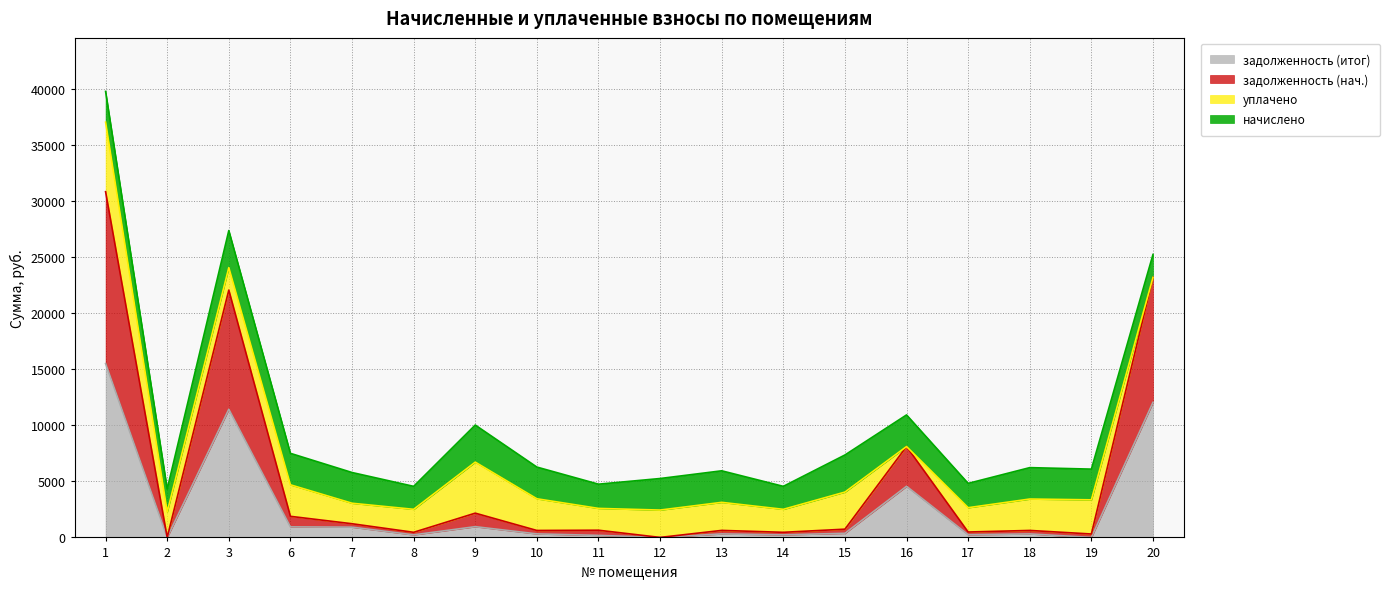

How many values in the задолженность (итог) series are below 314?

9